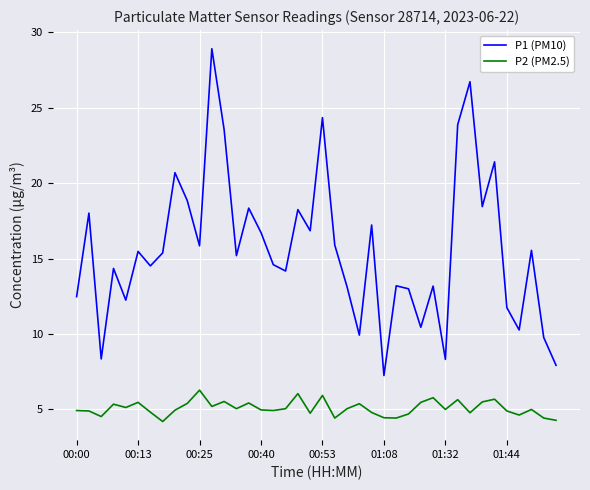

Which series has the largest total across all categories?

P1 (PM10)